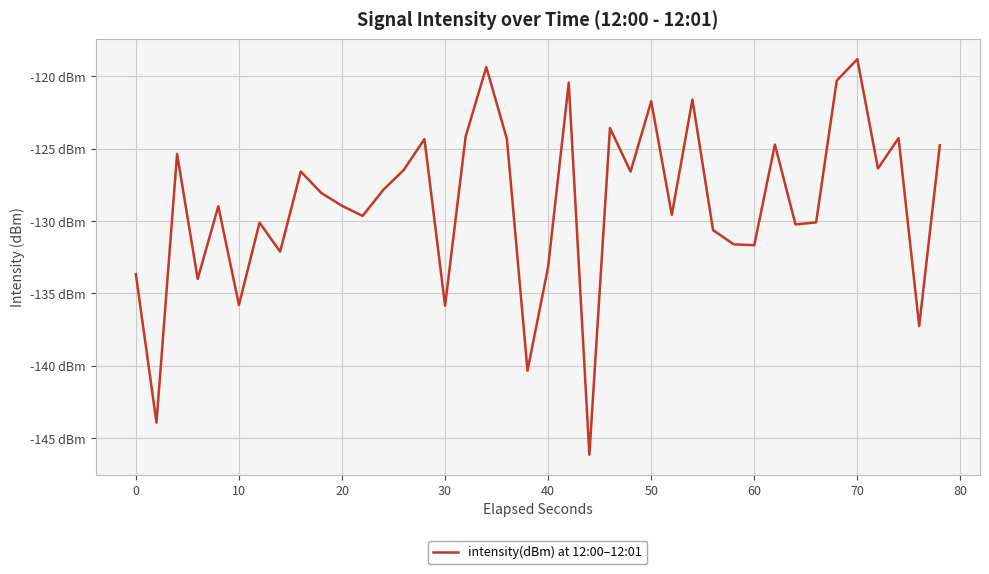

Is this an area chart (filled region under the line)?

No